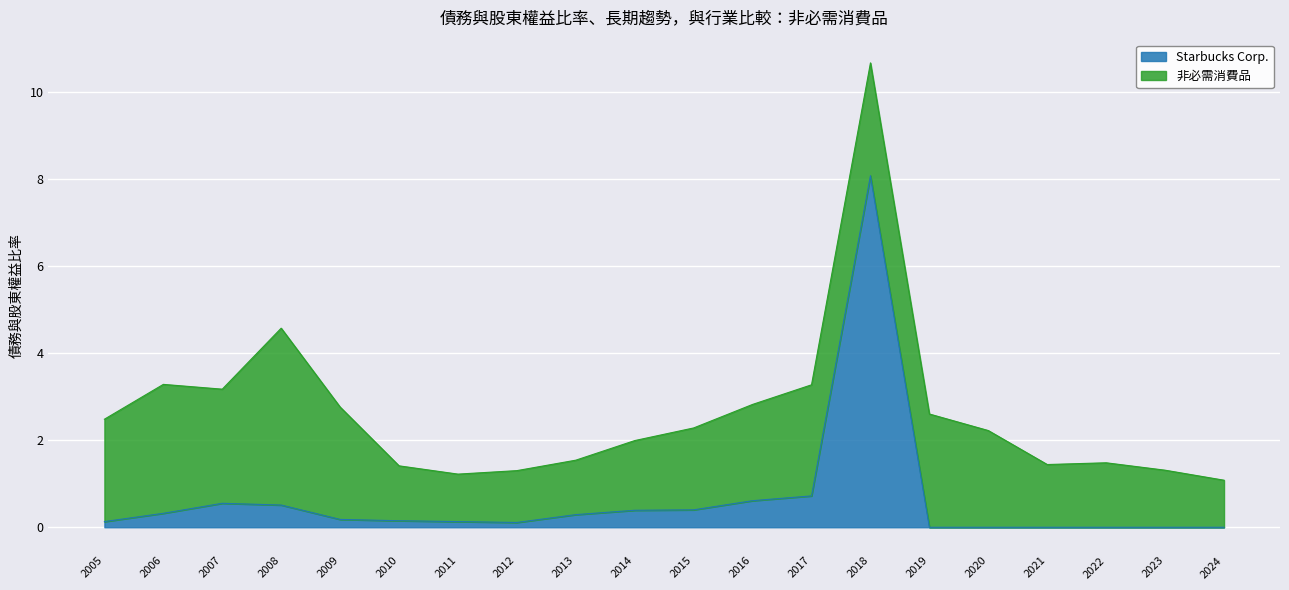

What is the difference between the Starbucks Corp. values at 2006 and 2021?

0.3